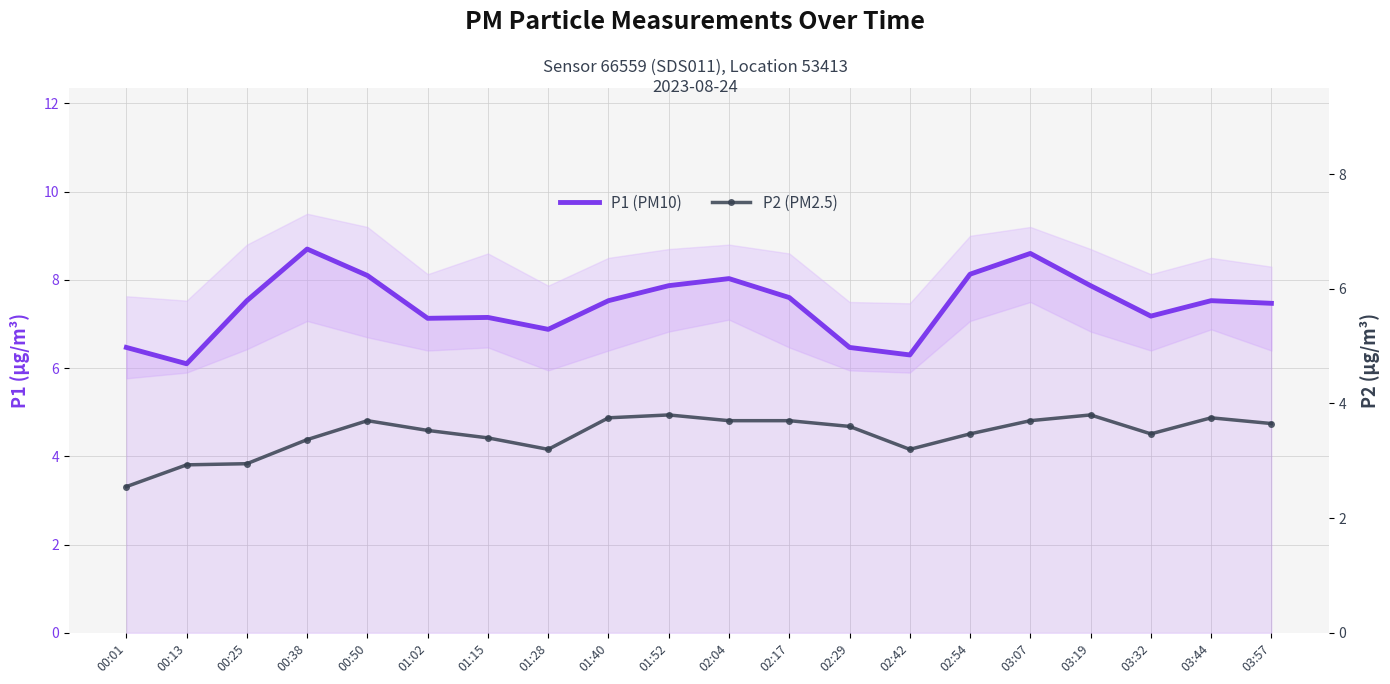

True or false: P1 (PM10) and P2 (PM2.5) cross at least once.

False